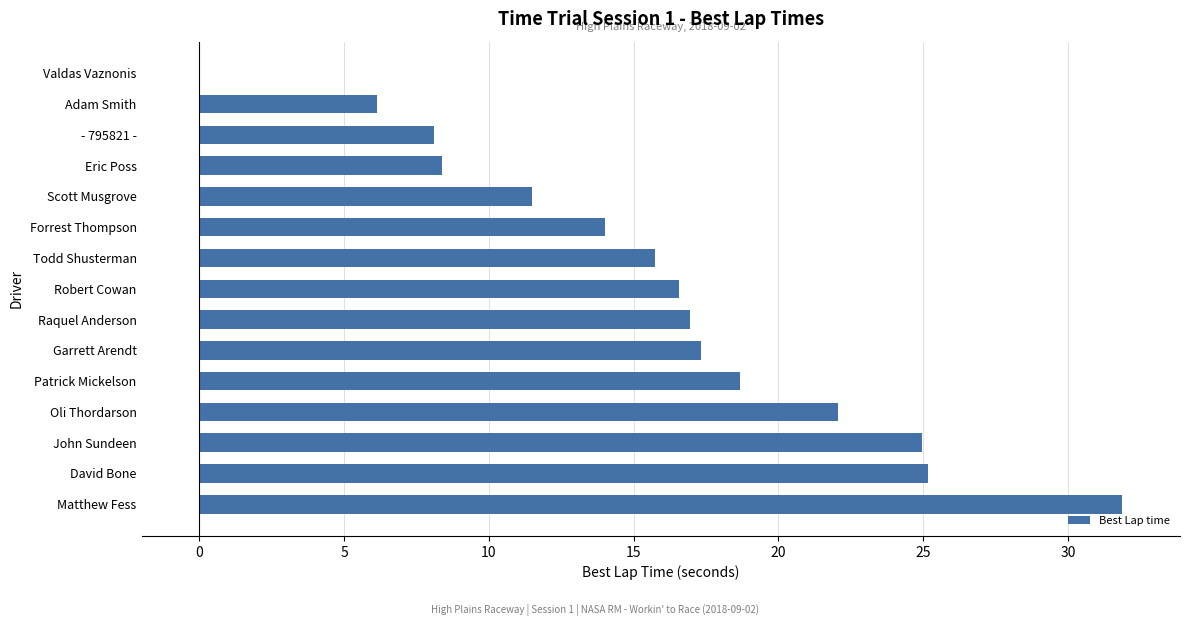

What is the sum of all values?

237.4